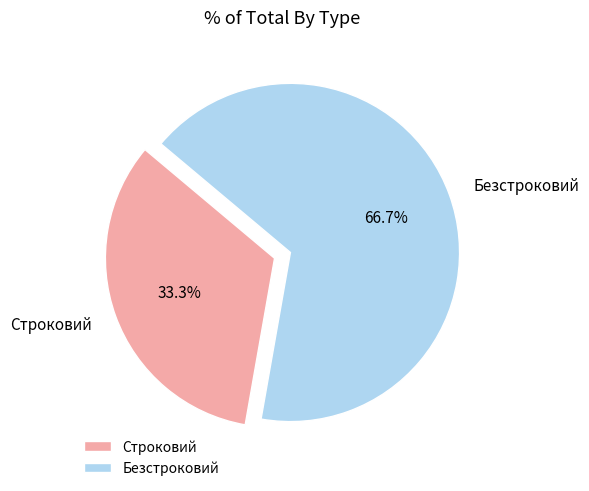

What portion of the pie excludes Строковий?

66.7%